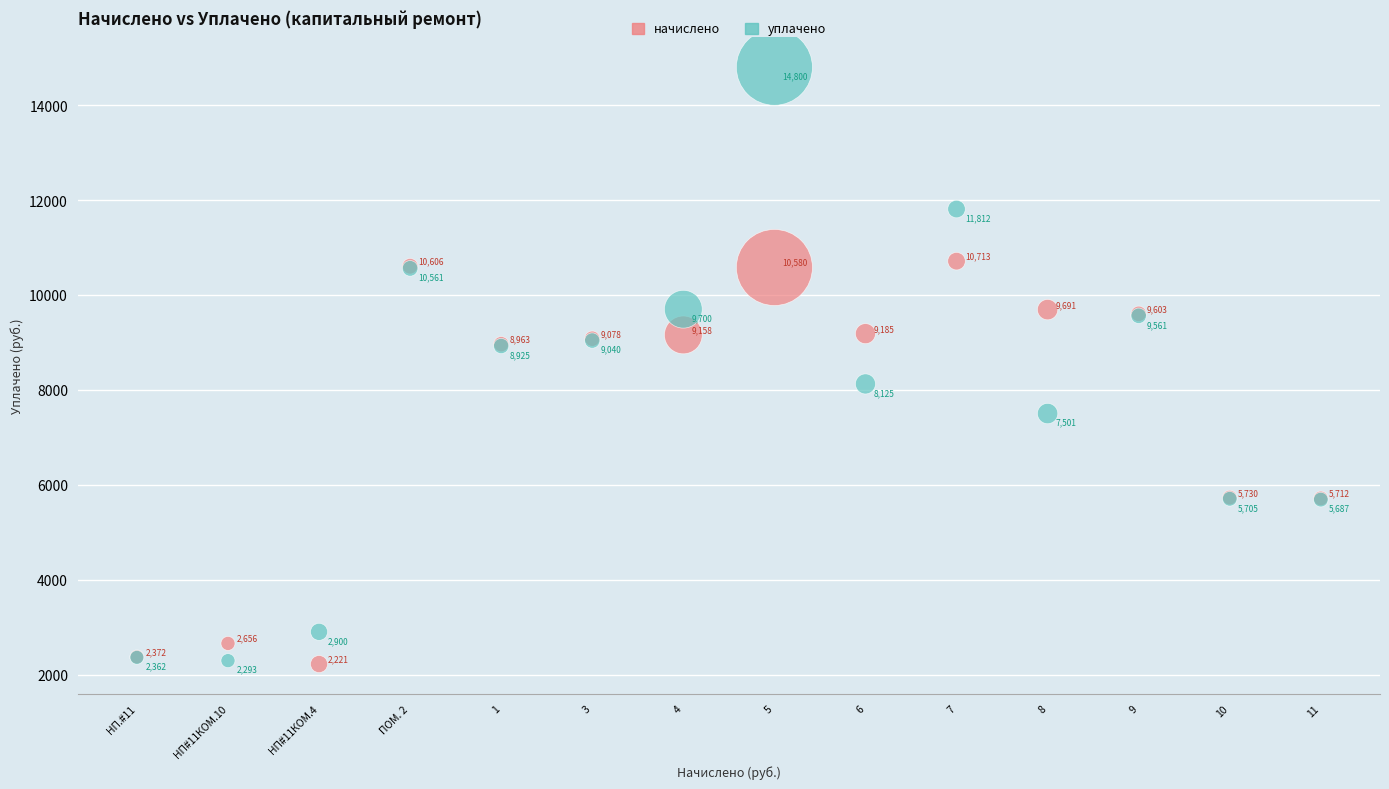

Which series contains the highest Y value?

уплачено